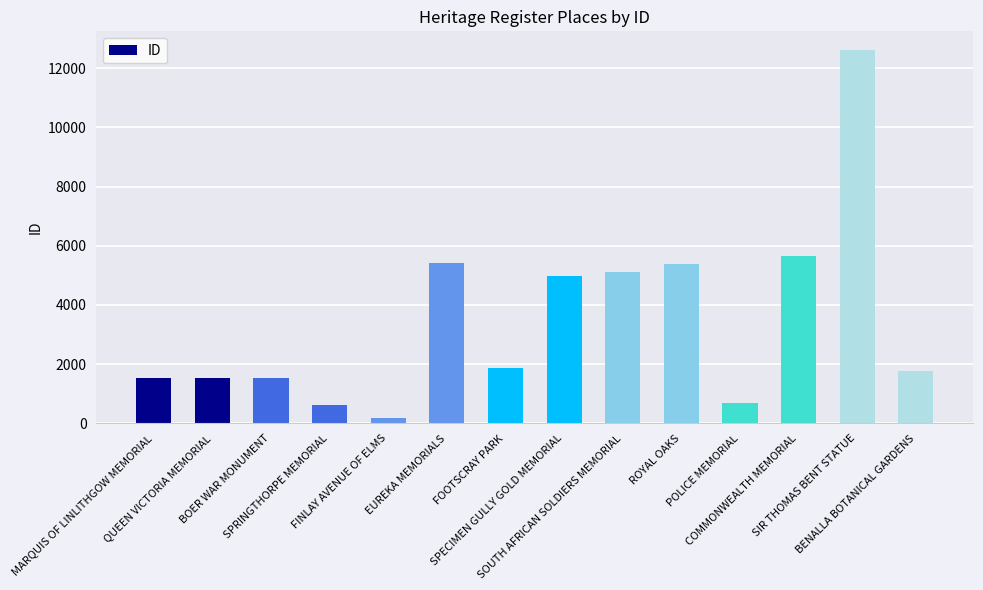

What is the value of the 4th bar from the left?

617